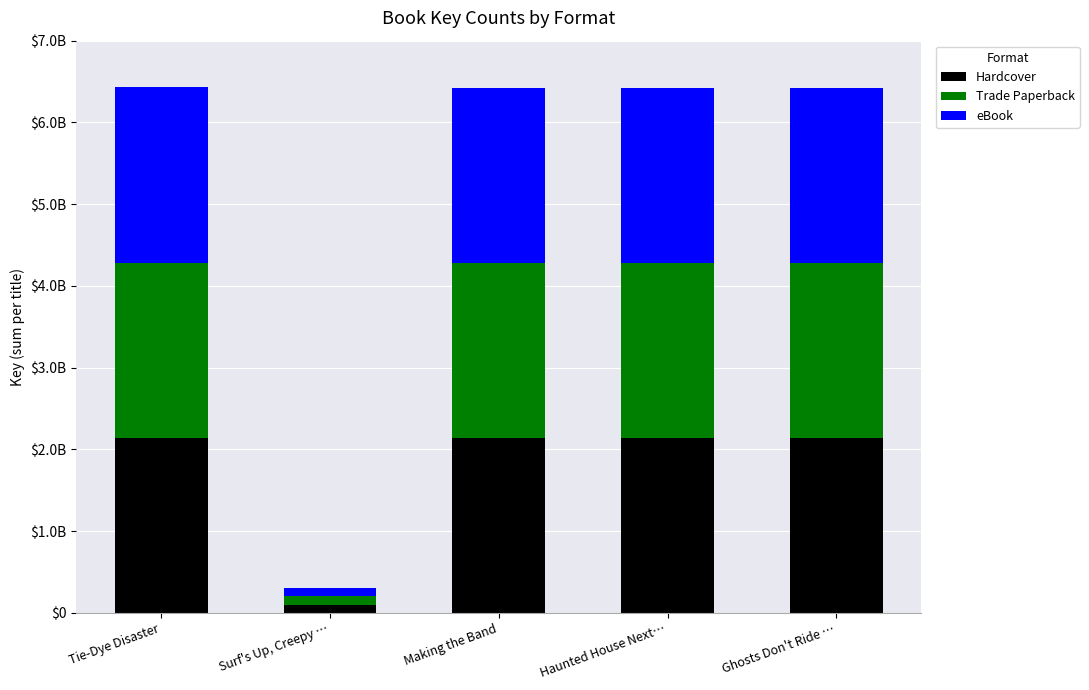

Where does the Hardcover series first go above 2140792341?

Tie-Dye Disaster